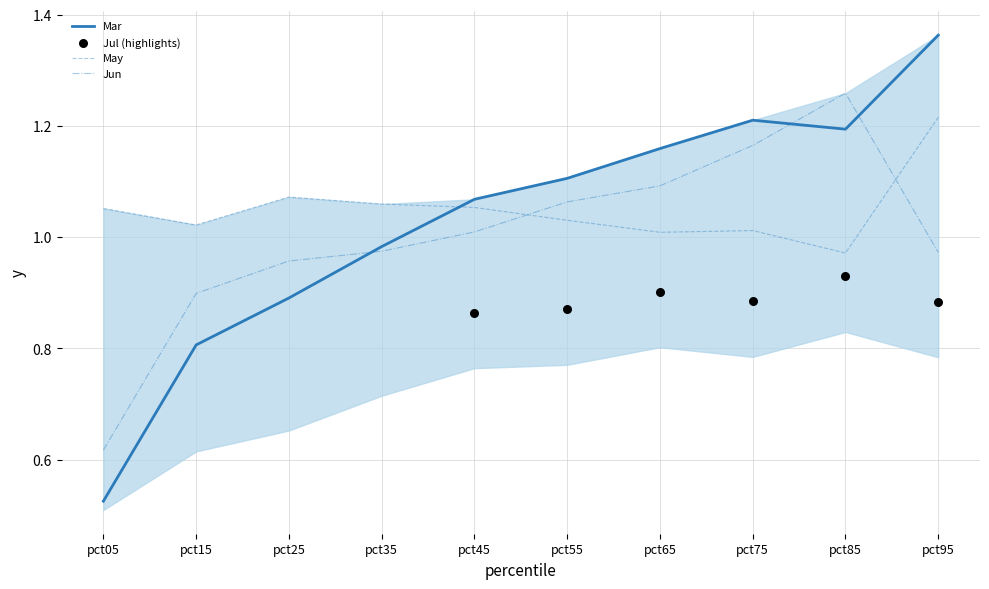

Which series reaches the minimum Y coordinate?

Mar